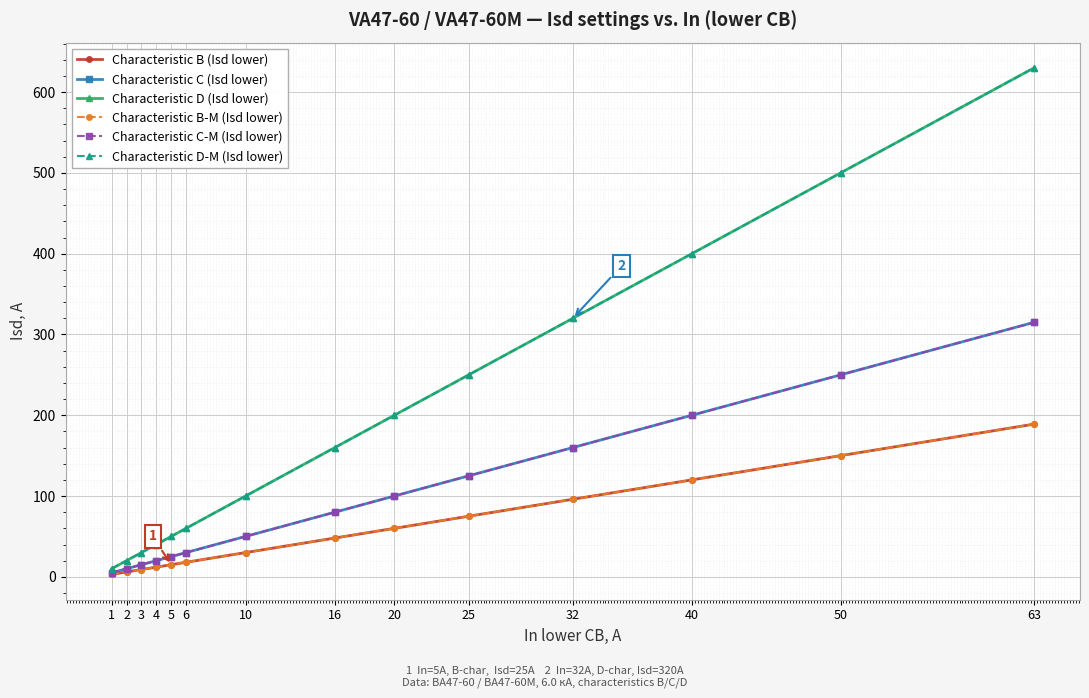

List the series in order of their peak value, lowest first.

Characteristic B (Isd lower), Characteristic B-M (Isd lower), Characteristic C (Isd lower), Characteristic C-M (Isd lower), Characteristic D (Isd lower), Characteristic D-M (Isd lower)